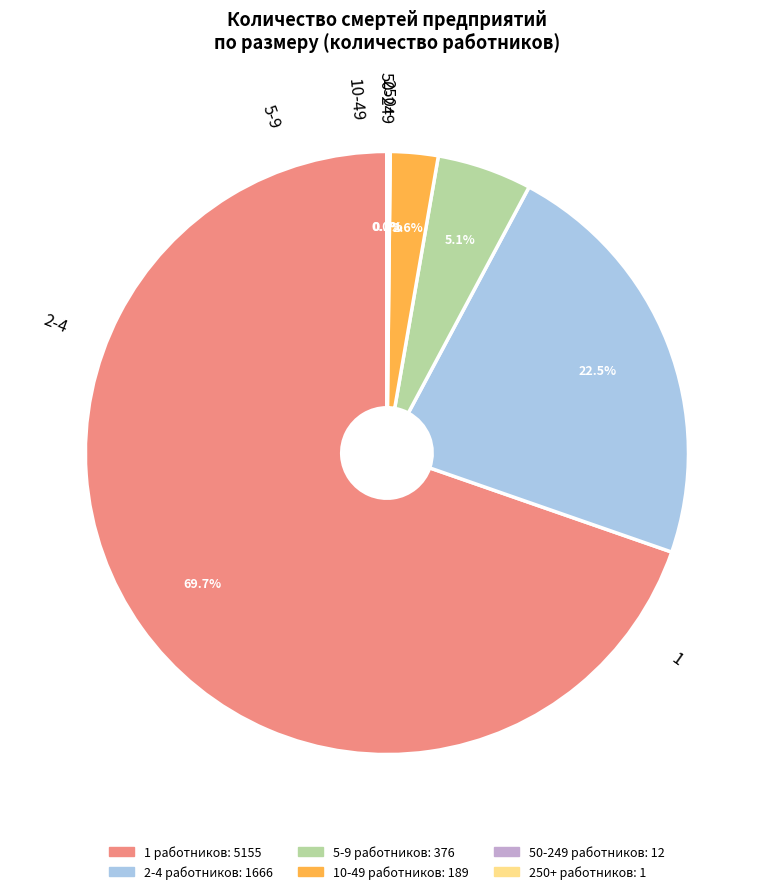

Does 1 represent more than half of the total?

Yes